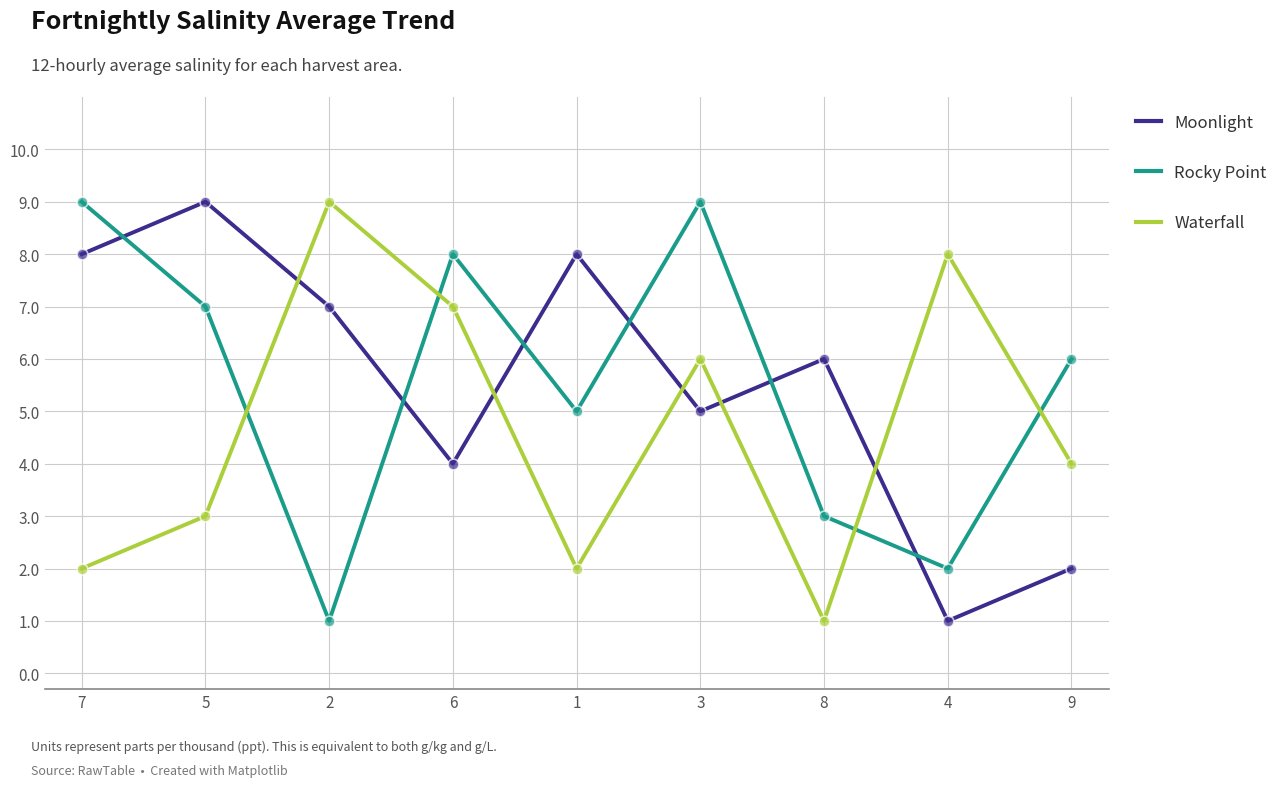

Which series changed the most between 8 and 4?

Waterfall